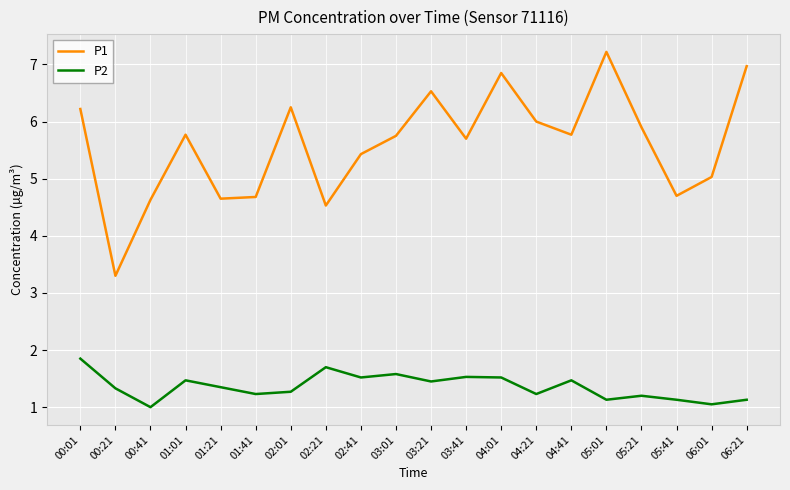

What value does the P2 series have at 04:21?

1.2